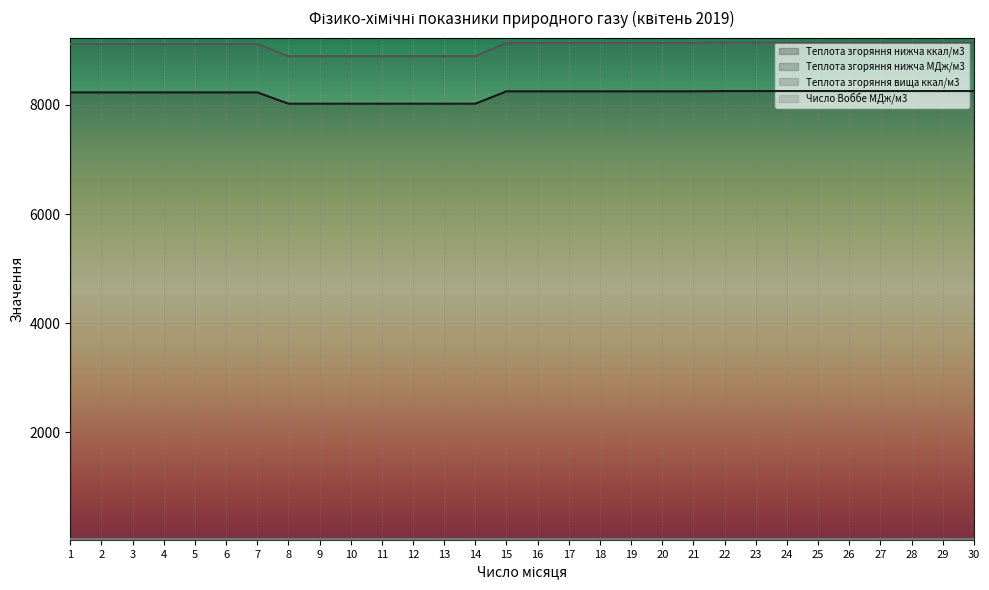

What is the spread (max minus min) of values at 30?

9106.1